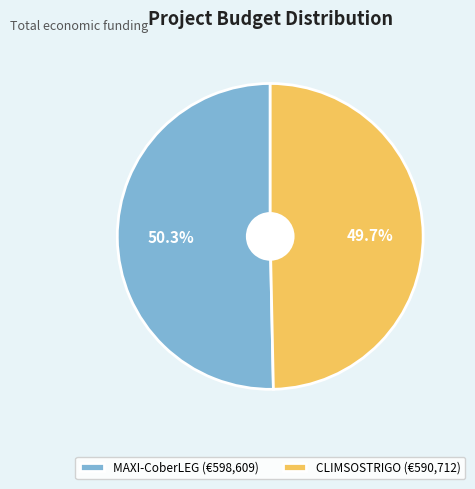

Combined, what portion of the pie is CLIMSOSTRIGO and MAXI-CoberLEG?

100.0%